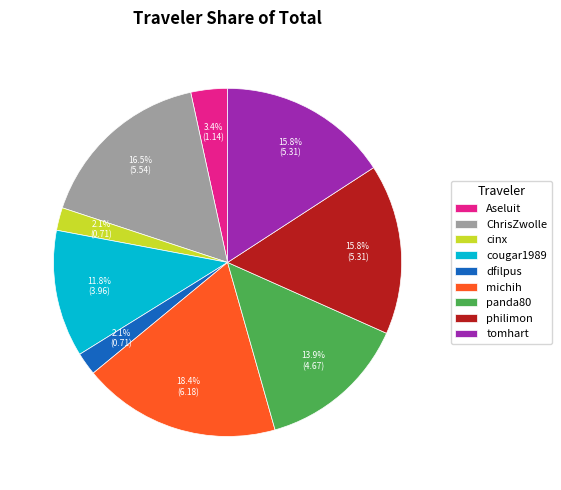

What percentage is the michih slice, to the nearest percent?

18%